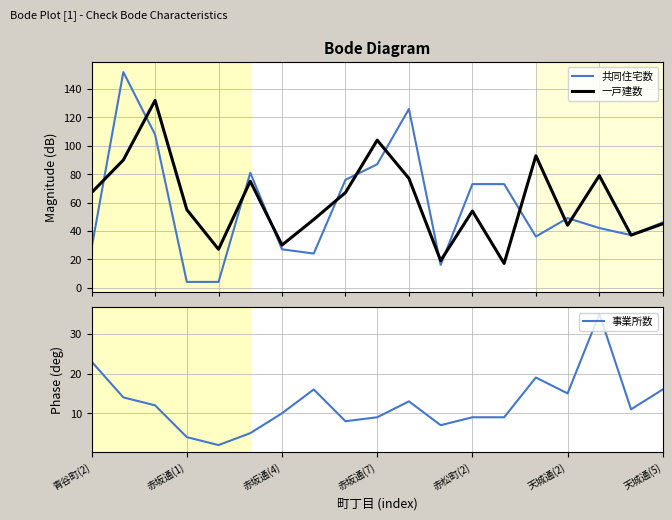

What is the minimum value for 一戸建数?

17